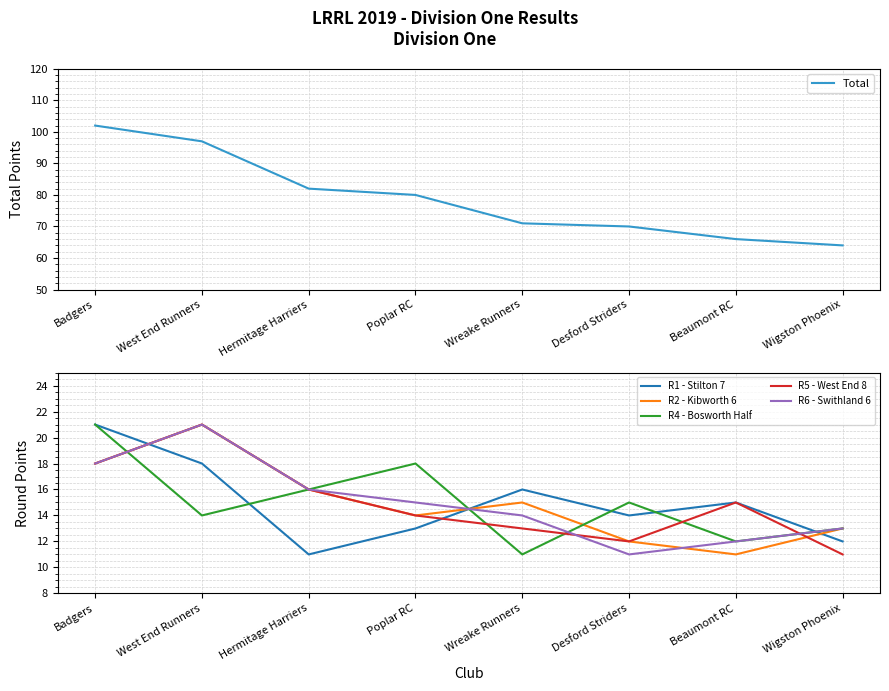

Reading left to right, extract all data points from this chart.

Total: Badgers=102	West End Runners=97	Hermitage Harriers=82	Poplar RC=80	Wreake Runners=71	Desford Striders=70	Beaumont RC=66	Wigston Phoenix=64
R1 - Stilton 7: Badgers=21	West End Runners=18	Hermitage Harriers=11	Poplar RC=13	Wreake Runners=16	Desford Striders=14	Beaumont RC=15	Wigston Phoenix=12
R2 - Kibworth 6: Badgers=18	West End Runners=21	Hermitage Harriers=16	Poplar RC=14	Wreake Runners=15	Desford Striders=12	Beaumont RC=11	Wigston Phoenix=13
R4 - Bosworth Half: Badgers=21	West End Runners=14	Hermitage Harriers=16	Poplar RC=18	Wreake Runners=11	Desford Striders=15	Beaumont RC=12	Wigston Phoenix=13
R5 - West End 8: Badgers=18	West End Runners=21	Hermitage Harriers=16	Poplar RC=14	Wreake Runners=13	Desford Striders=12	Beaumont RC=15	Wigston Phoenix=11
R6 - Swithland 6: Badgers=18	West End Runners=21	Hermitage Harriers=16	Poplar RC=15	Wreake Runners=14	Desford Striders=11	Beaumont RC=12	Wigston Phoenix=13